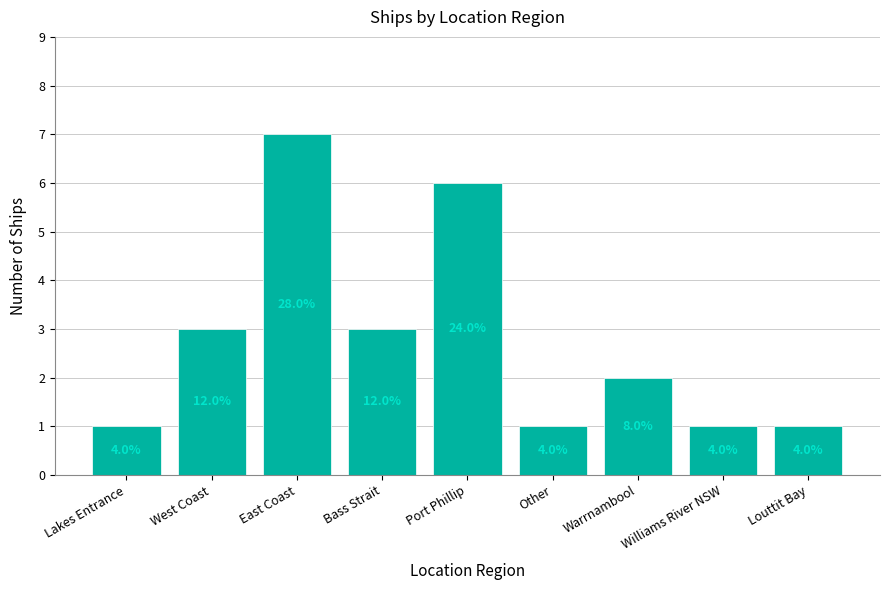

Are the bars horizontal?

No